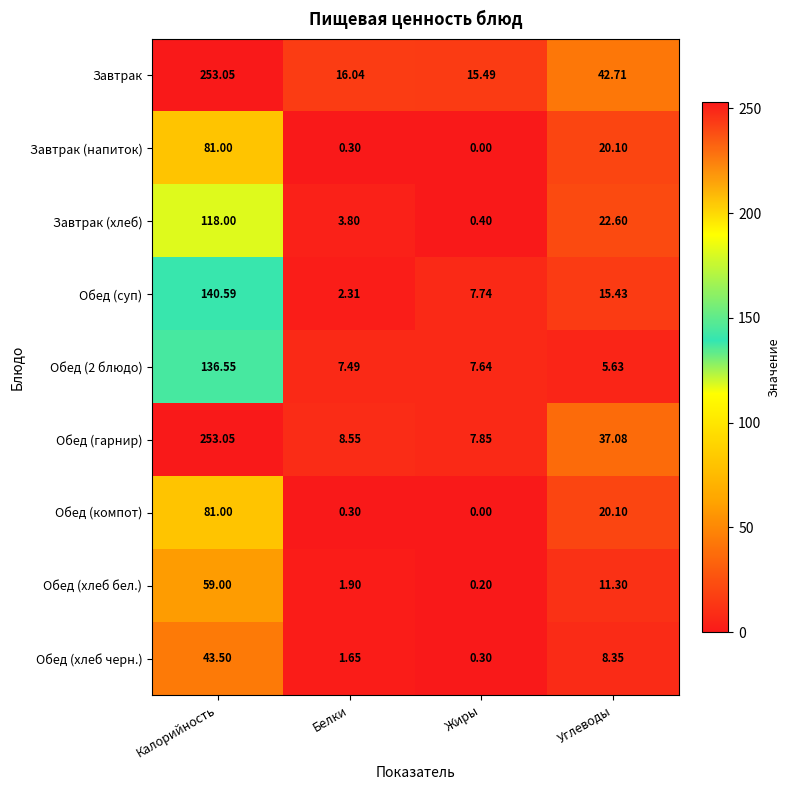

Which series changed the most between Жиры and Углеводы?

Обед (гарнир)